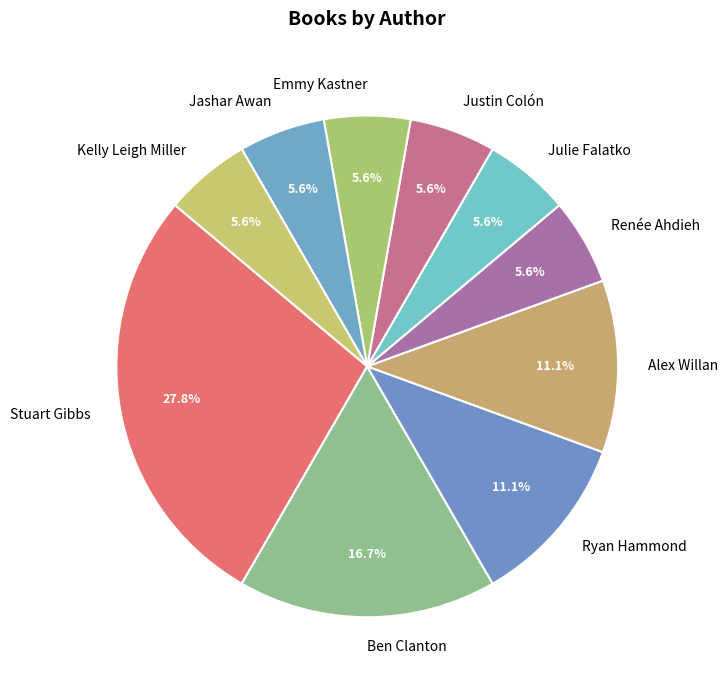

How many segments does this pie chart have?

10